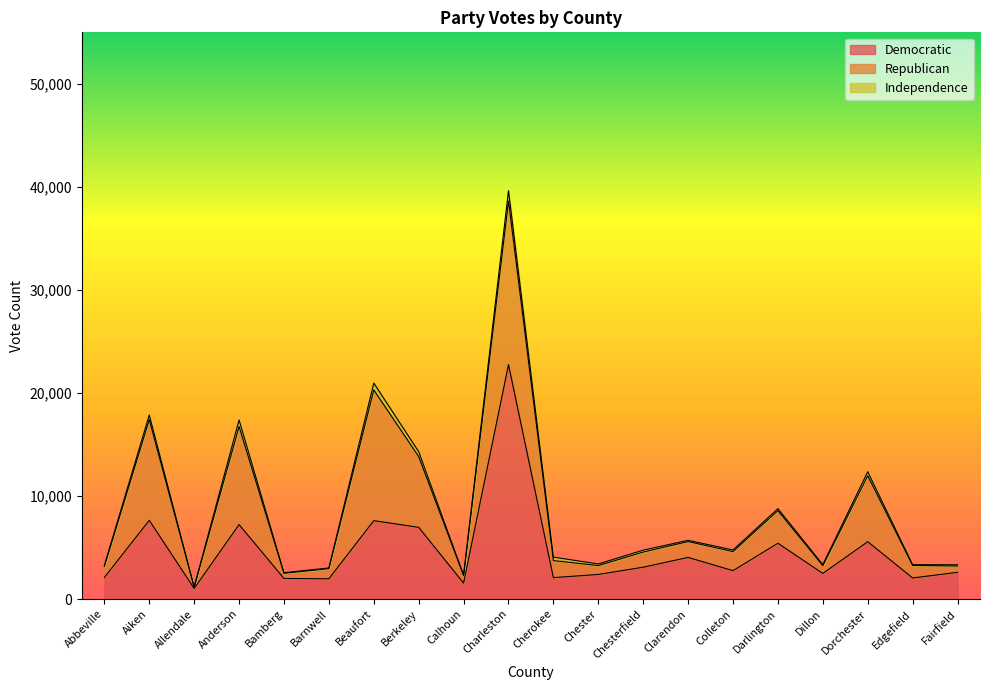

What is the total value across all series at Beaufort?

20958